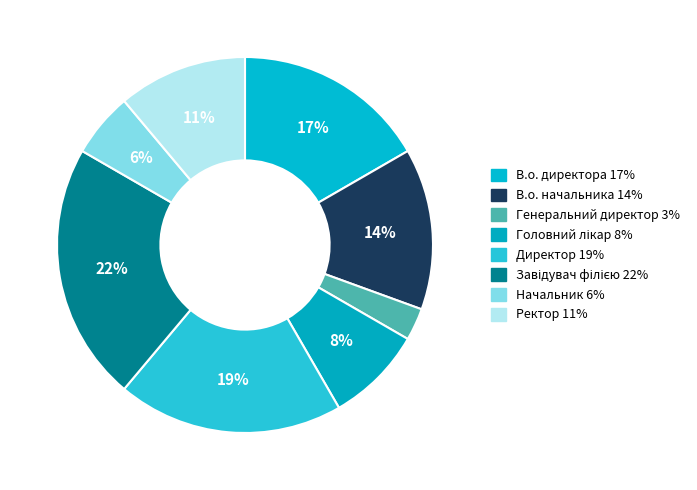

Which category has the smallest portion of the pie?

Генеральний директор